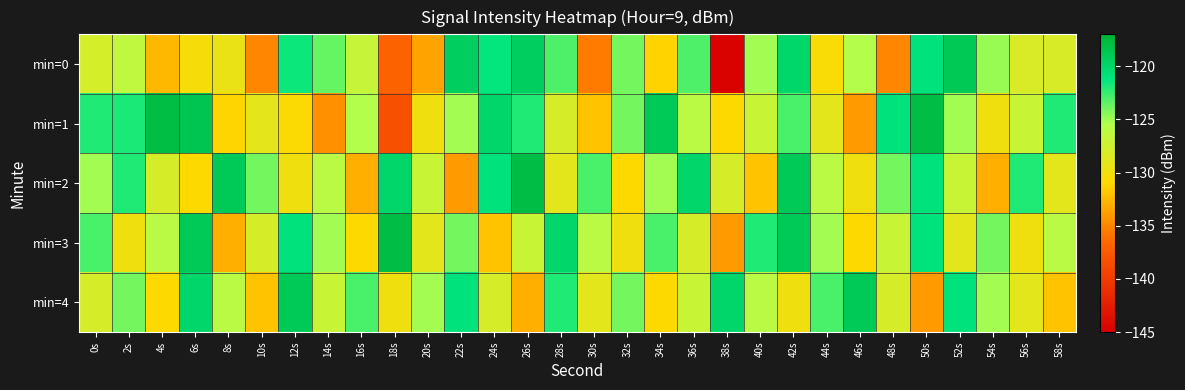

Reading right to left, list all the values displayed in this chart.

min=0: 58s=-128.1	56s=-128.2	54s=-124.8	52s=-118.9	50s=-121.0	48s=-135.0	46s=-125.6	44s=-130.7	42s=-120.1	40s=-125.1	38s=-144.8	36s=-123.1	34s=-131.3	32s=-124.0	30s=-135.5	28s=-123.0	26s=-119.4	24s=-121.3	22s=-119.5	20s=-133.5	18s=-136.8	16s=-126.9	14s=-123.6	12s=-121.5	10s=-135.0	8s=-129.5	6s=-130.4	4s=-132.6	2s=-126.4	0s=-127.9
min=1: 58s=-122.0	56s=-127.0	54s=-130.0	52s=-125.0	50s=-118.0	48s=-121.0	46s=-134.0	44s=-129.0	42s=-123.0	40s=-127.0	38s=-131.0	36s=-126.0	34s=-119.0	32s=-124.0	30s=-132.0	28s=-128.0	26s=-122.0	24s=-120.0	22s=-125.0	20s=-130.0	18s=-138.3	16s=-125.5	14s=-134.5	12s=-130.7	10s=-129.1	8s=-131.2	6s=-118.6	4s=-117.9	2s=-121.9	0s=-122.0
min=2: 58s=-129.0	56s=-122.0	54s=-133.0	52s=-127.0	50s=-121.0	48s=-124.0	46s=-130.0	44s=-126.0	42s=-119.0	40s=-132.0	38s=-128.0	36s=-120.0	34s=-125.0	32s=-131.0	30s=-123.0	28s=-129.0	26s=-118.0	24s=-121.0	22s=-134.0	20s=-127.0	18s=-120.0	16s=-133.0	14s=-126.0	12s=-130.0	10s=-124.0	8s=-119.0	6s=-131.0	4s=-128.0	2s=-122.0	0s=-125.0
min=3: 58s=-126.0	56s=-130.0	54s=-124.0	52s=-129.0	50s=-121.0	48s=-127.0	46s=-131.0	44s=-125.0	42s=-119.0	40s=-122.0	38s=-134.0	36s=-128.0	34s=-123.0	32s=-130.0	30s=-126.0	28s=-120.0	26s=-127.0	24s=-132.0	22s=-124.0	20s=-129.0	18s=-118.0	16s=-131.0	14s=-125.0	12s=-121.0	10s=-128.0	8s=-133.0	6s=-119.0	4s=-126.0	2s=-130.0	0s=-123.0
min=4: 58s=-132.0	56s=-129.0	54s=-125.0	52s=-121.0	50s=-134.0	48s=-128.0	46s=-119.0	44s=-123.0	42s=-130.0	40s=-126.0	38s=-120.0	36s=-127.0	34s=-131.0	32s=-124.0	30s=-129.0	28s=-122.0	26s=-133.0	24s=-128.0	22s=-121.0	20s=-125.0	18s=-130.0	16s=-123.0	14s=-127.0	12s=-119.0	10s=-132.0	8s=-126.0	6s=-120.0	4s=-131.0	2s=-124.0	0s=-128.0